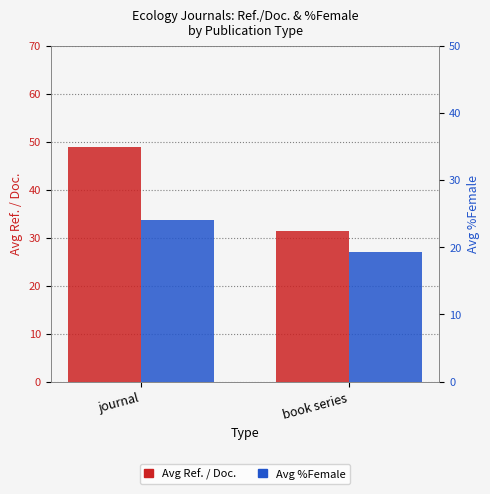

How many values in the Avg %Female series exceed 24?

1